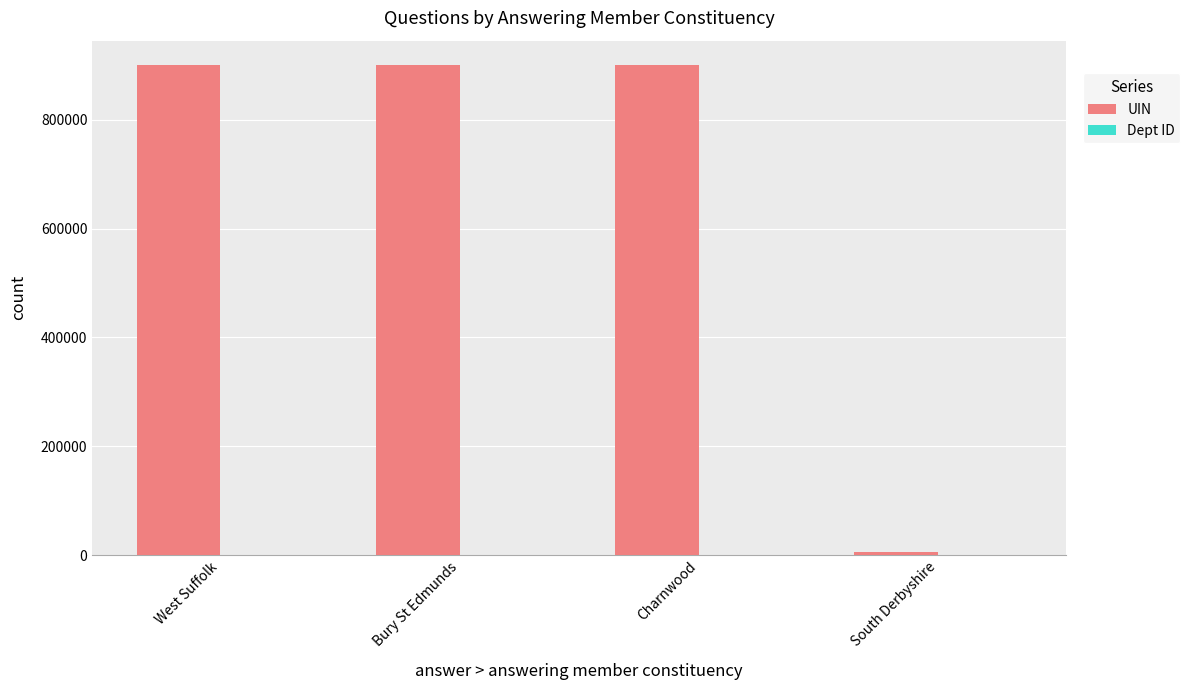

What is the maximum value shown in the chart?

900216